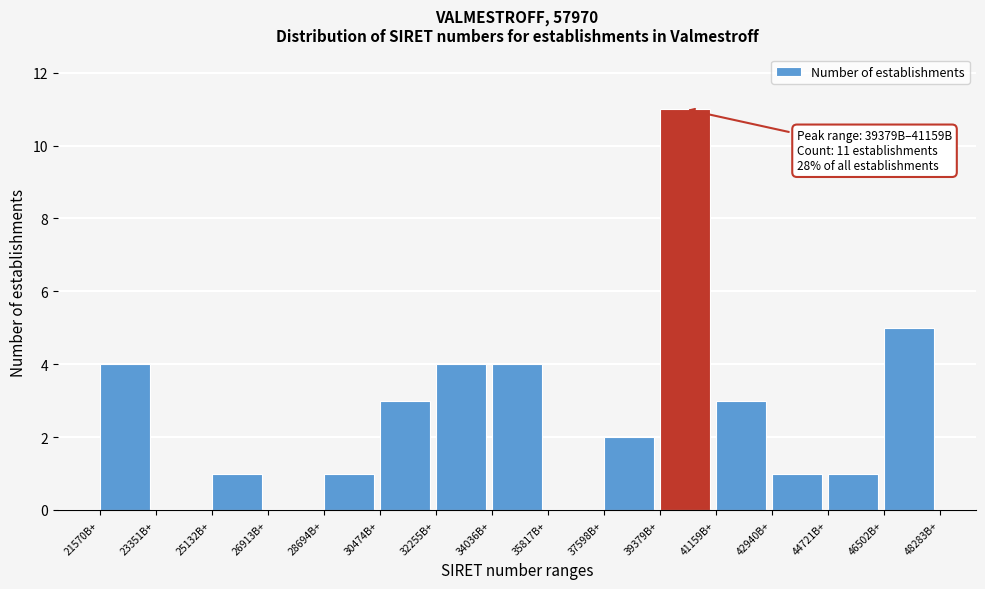

Reading right to left, extract all data points from this chart.

46502B+=5	44721B+=1	42940B+=1	41159B+=3	39379B+=11	37598B+=2	35817B+=0	34036B+=4	32255B+=4	30474B+=3	28694B+=1	26913B+=0	25132B+=1	23351B+=0	21570B+=4